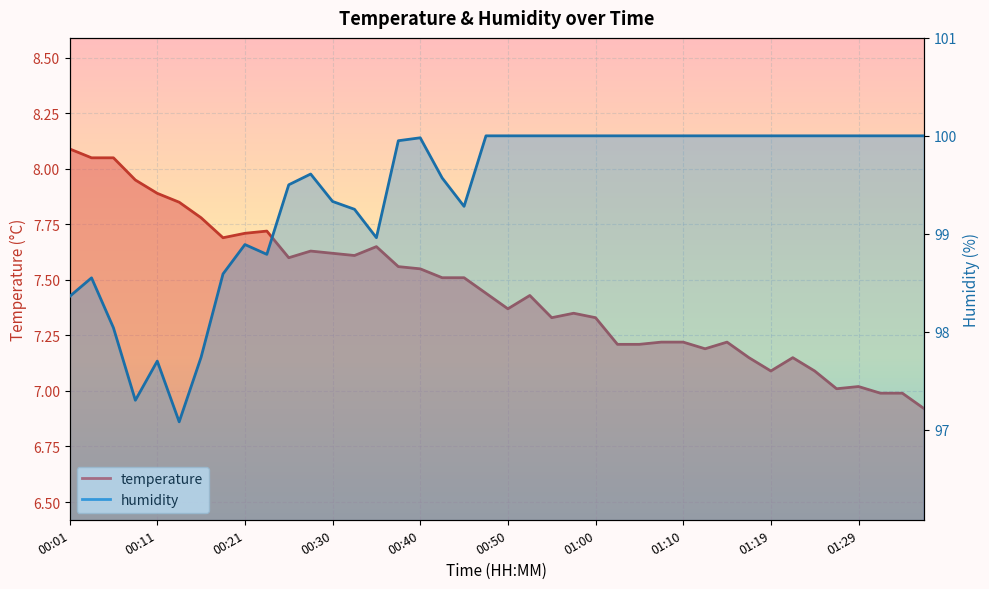

In temperature, how many points are lower than both neighbors (excluding endpoints)?

8